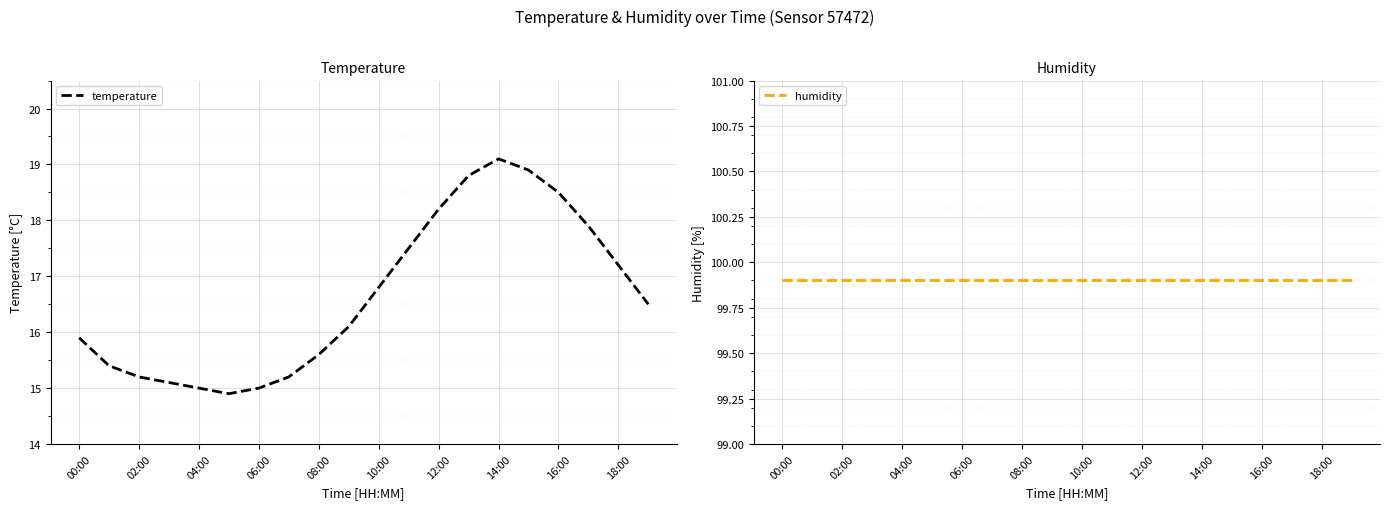

Which category has the lowest value in the humidity series?

00:00